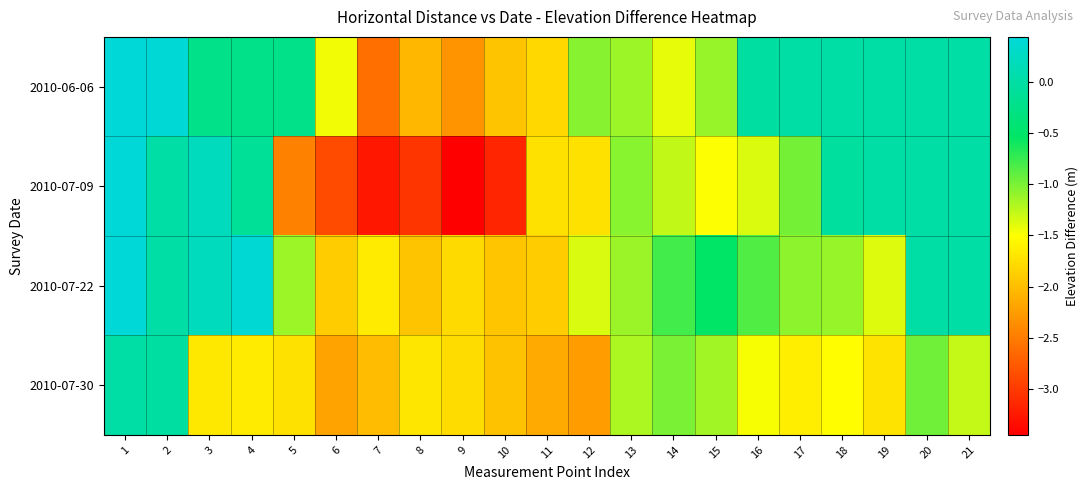

Which series changed the most between 7 and 15?

2010-07-09